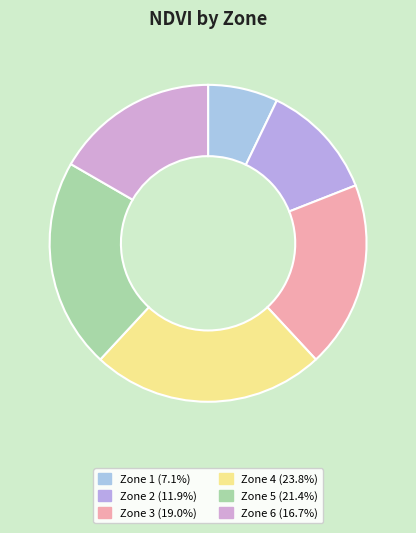

To the nearest percent, what portion does Zone 1 represent?

7%